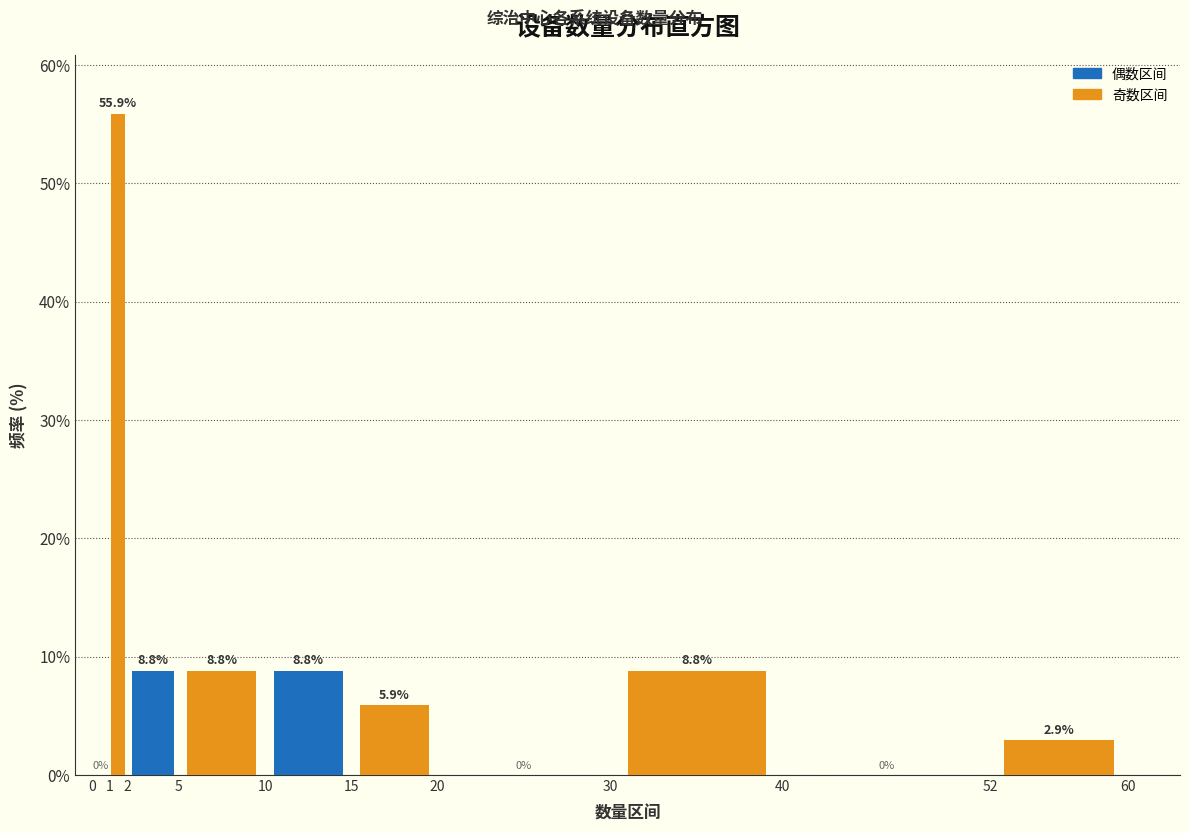

How tall is the bar that spans 10 to 15 on the x-axis?

8.8